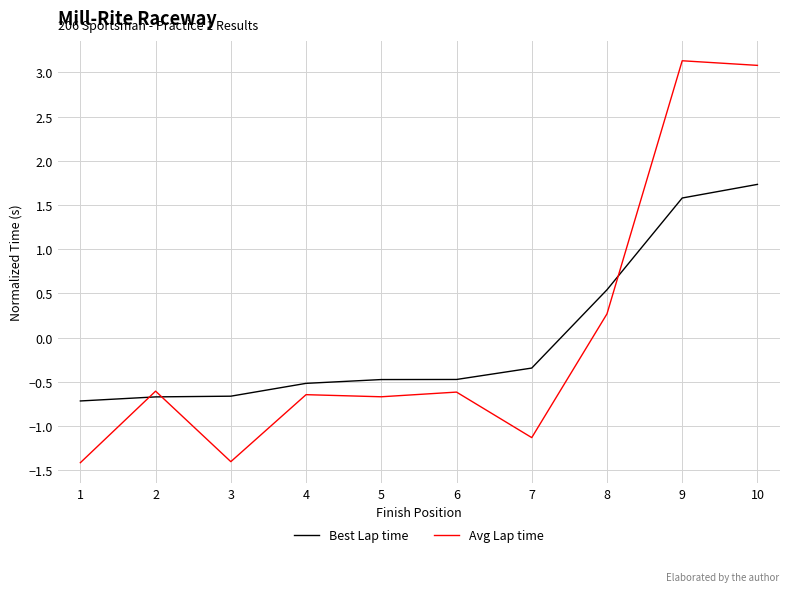

At 8, list the series in order from smallest to largest.

Avg Lap time, Best Lap time